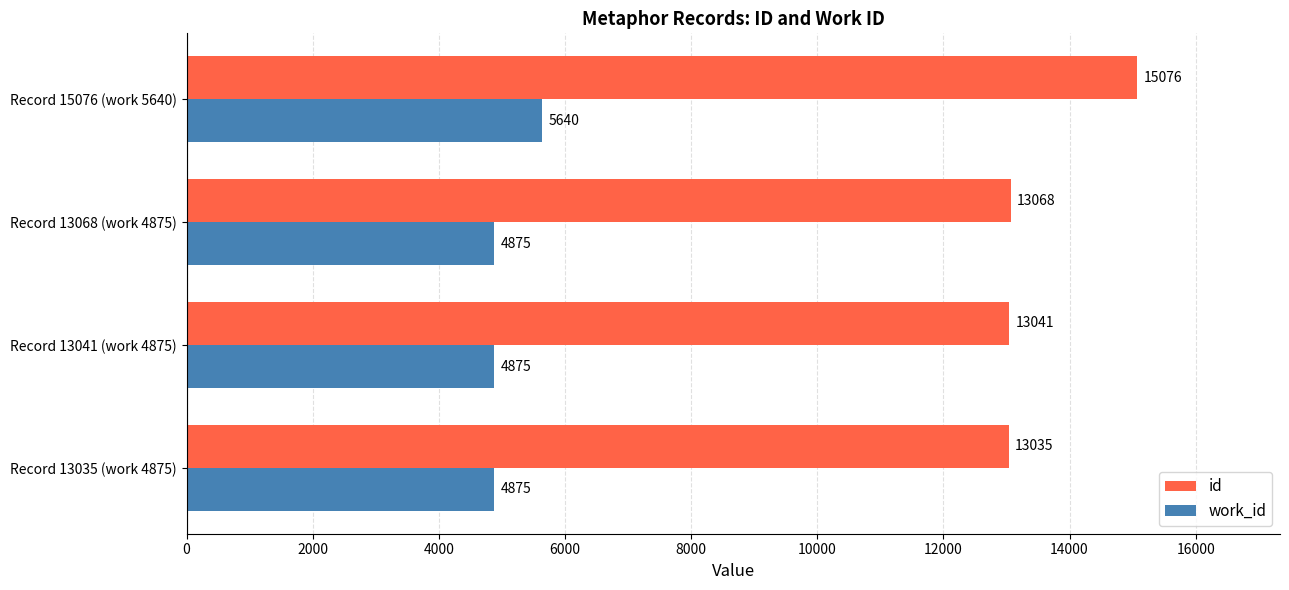

At Record 15076 (work 5640), list the series in order from largest to smallest.

id, work_id